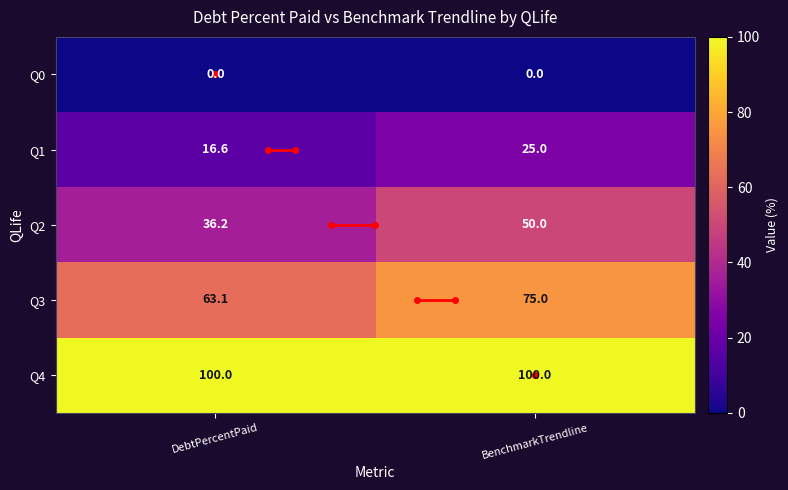

List the series in order of their overall mean, lowest first.

Q0, Q1, Q2, Q3, Q4